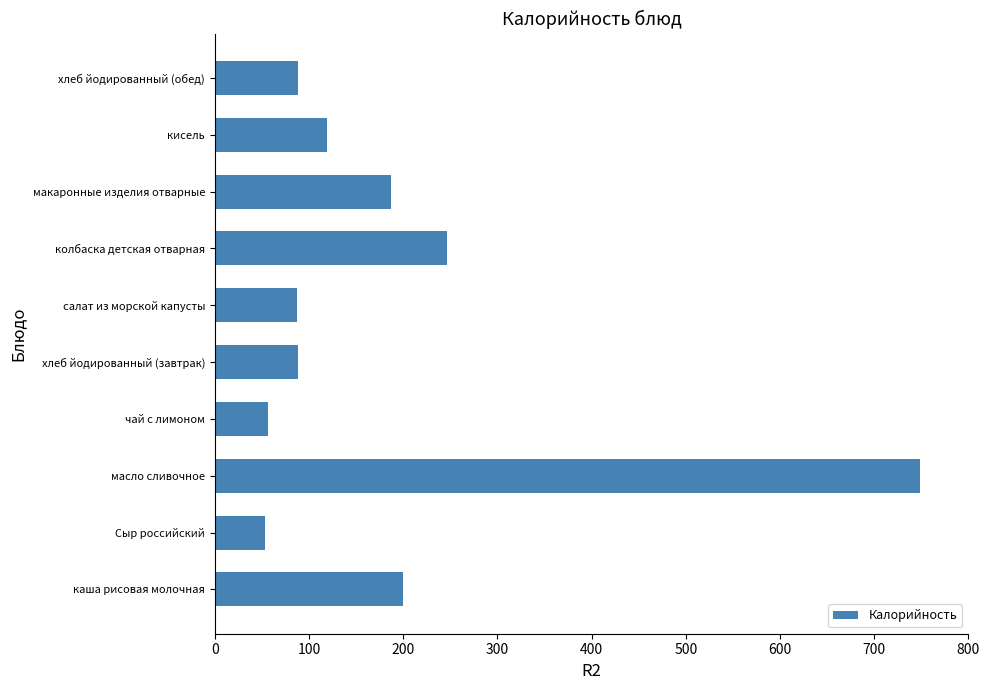

How many series are shown in this chart?

1